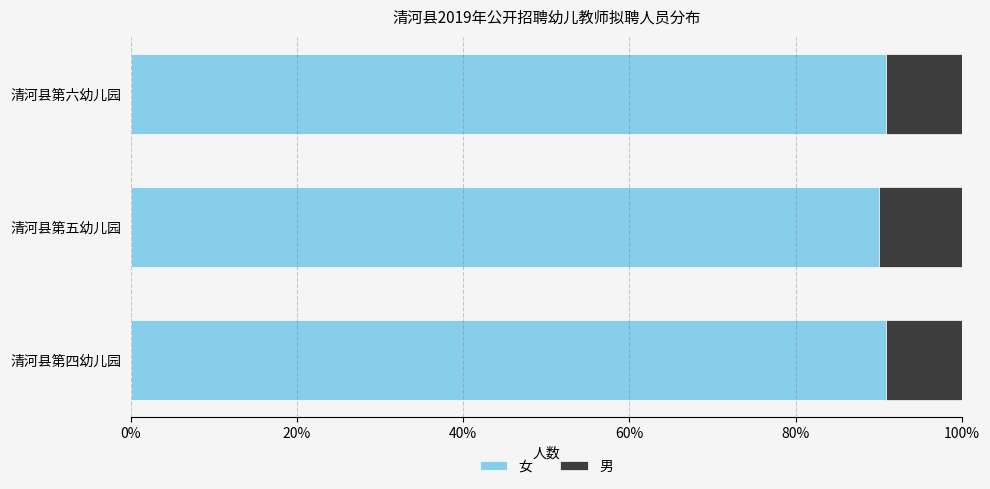

What is the maximum value for 女?

90.9